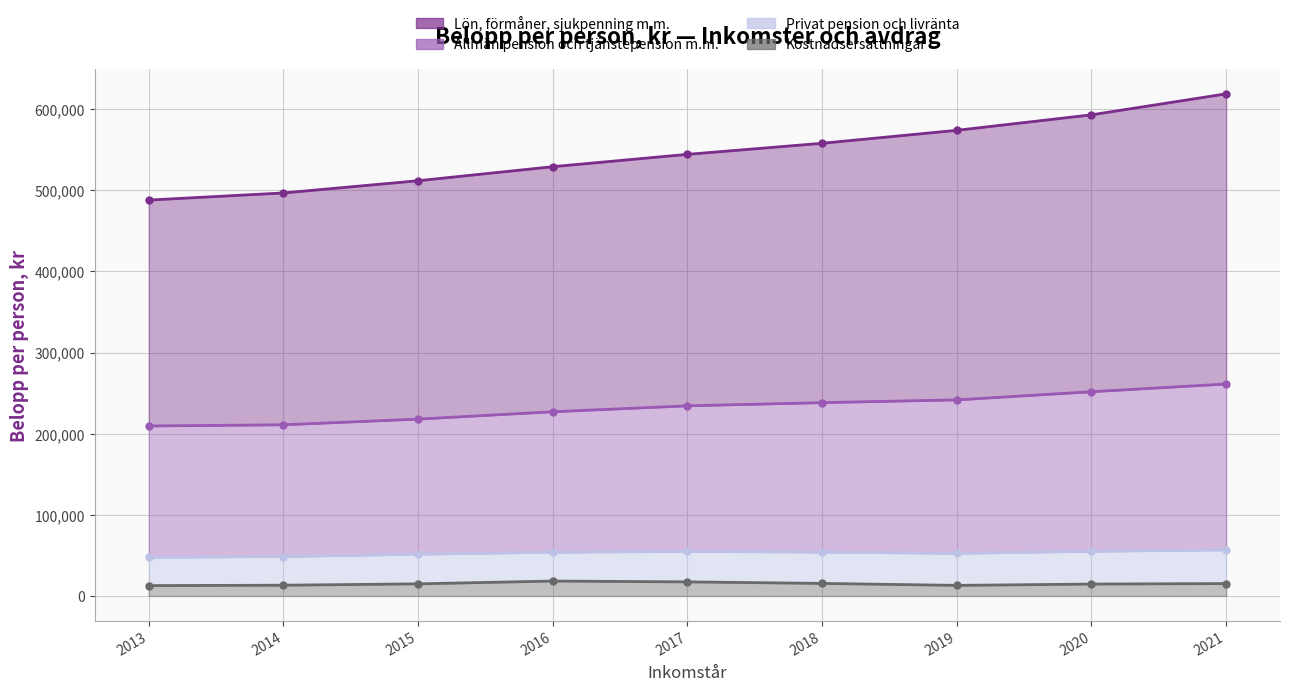

Which category has the lowest value across all series?

2013